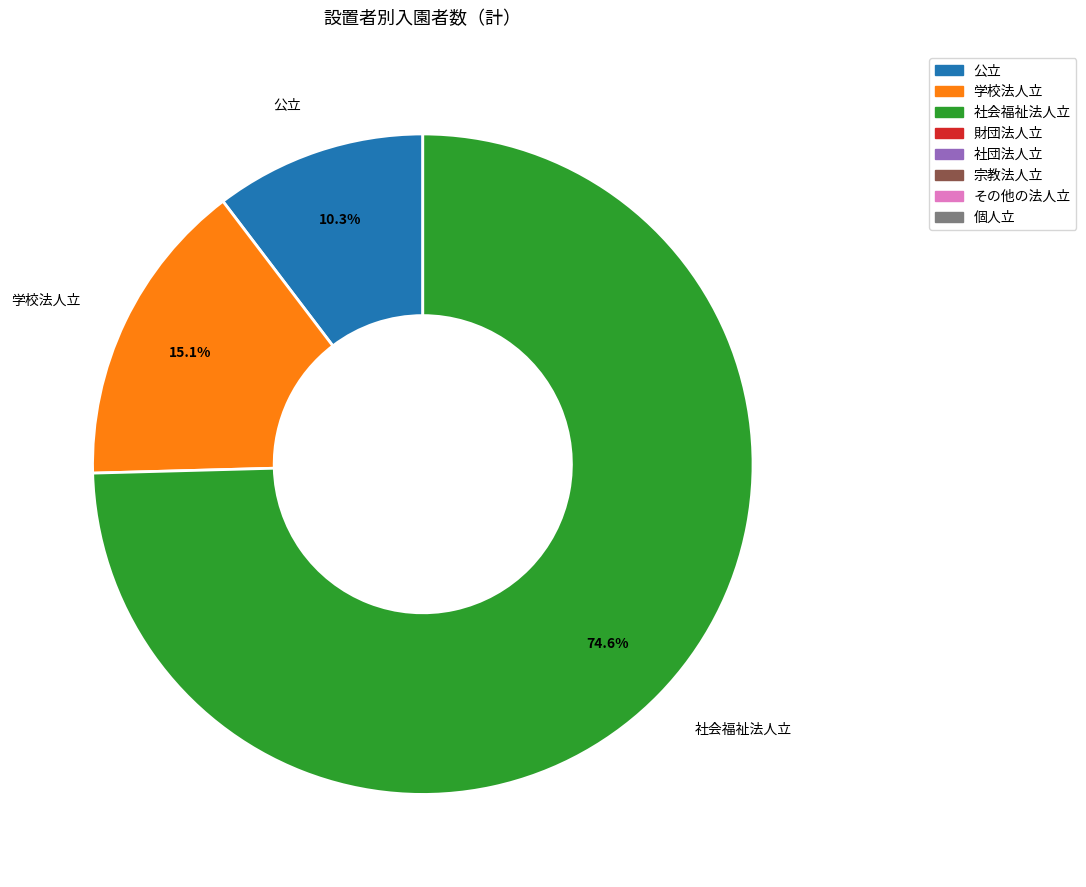

Does any single category account for the majority?

Yes